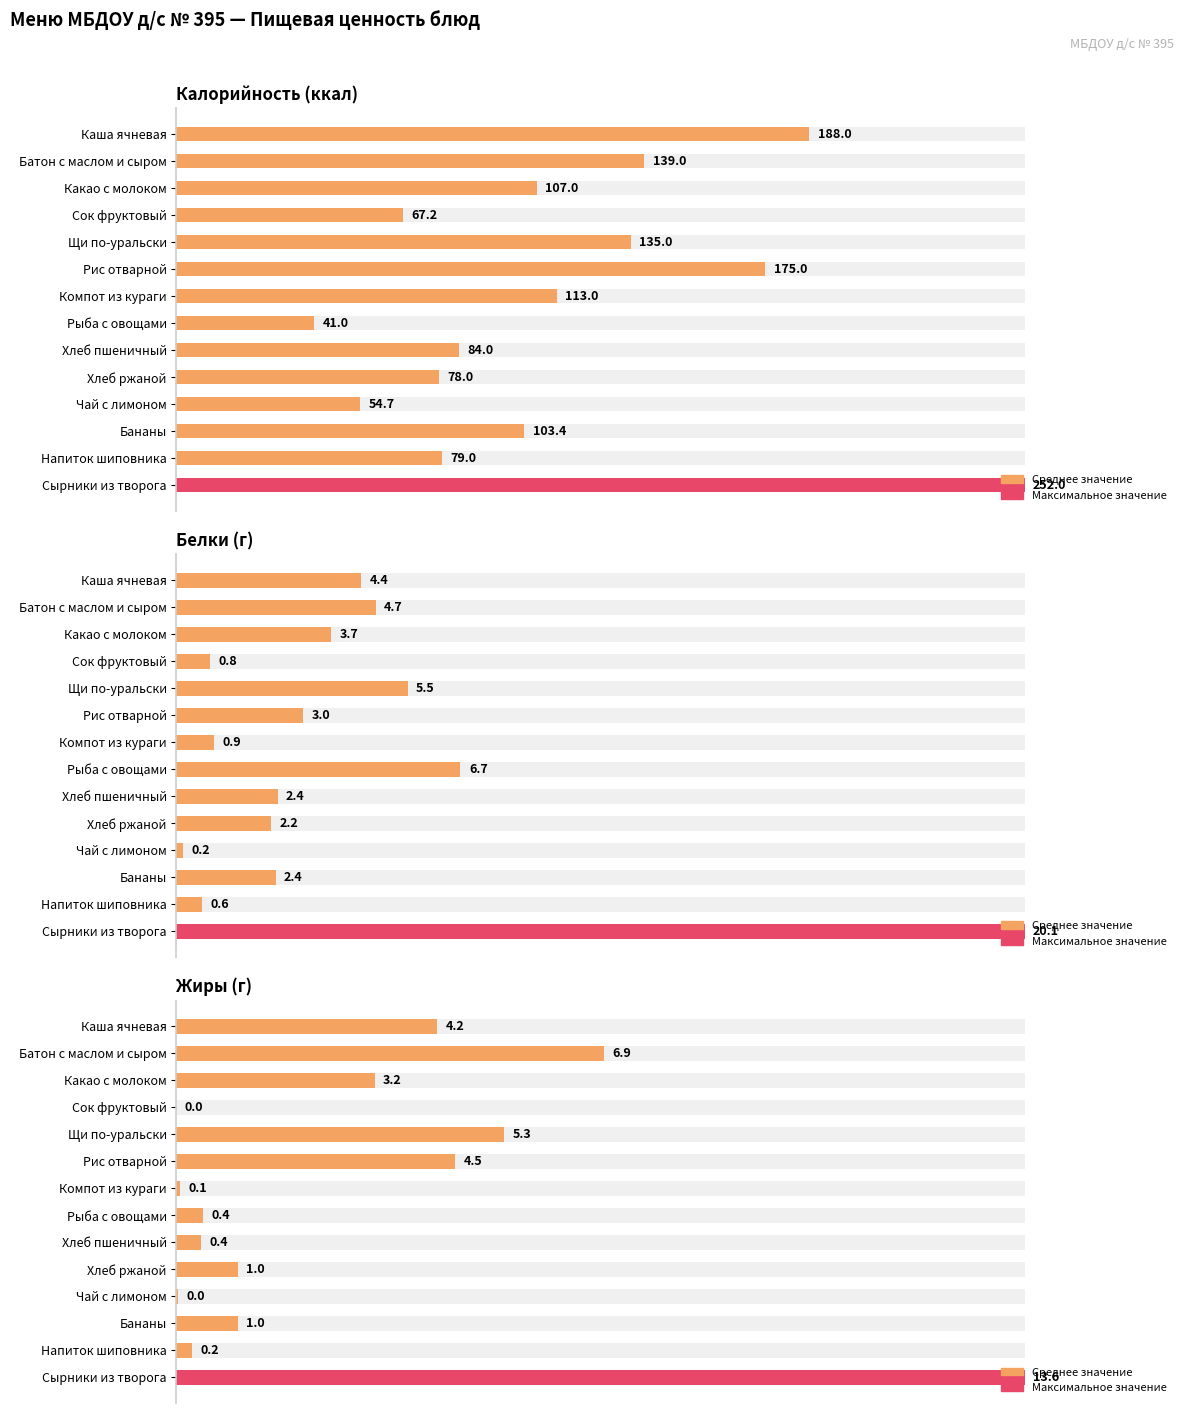

How many bars are there in each group?

3